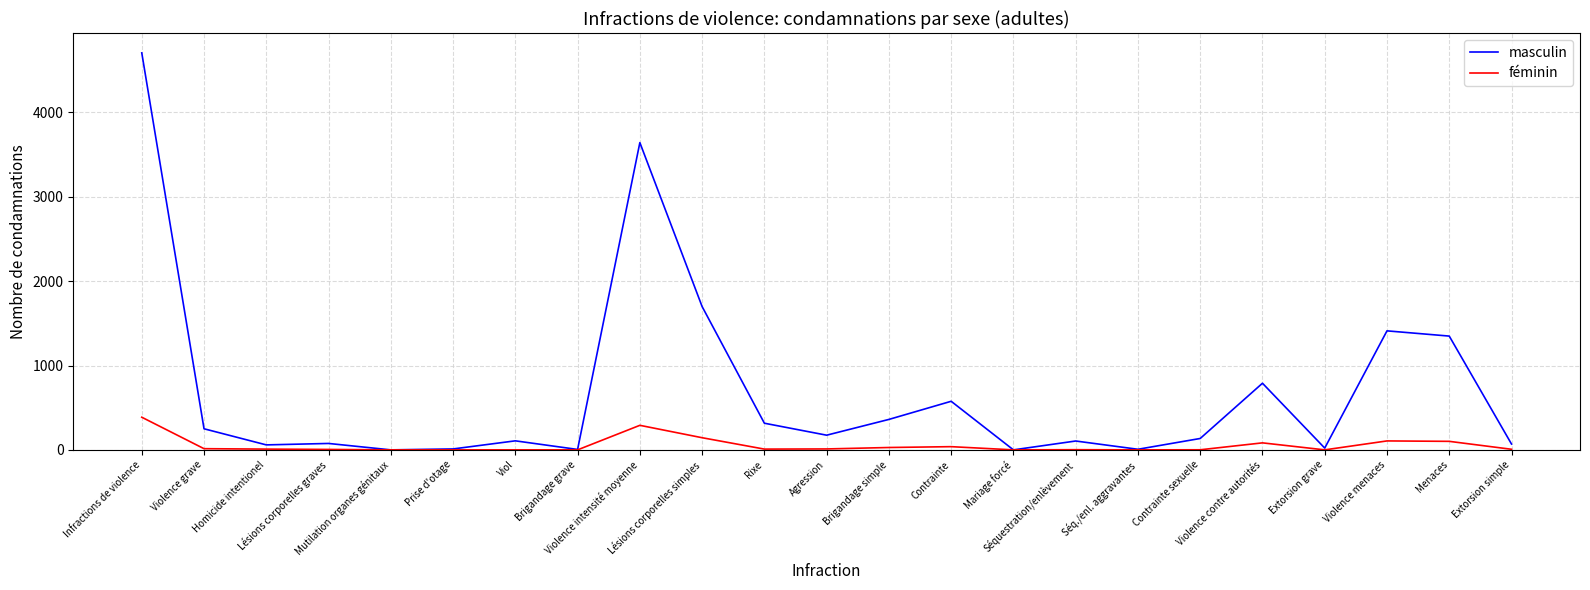

Where is masculin nearest to the value 2353?

Lésions corporelles simples